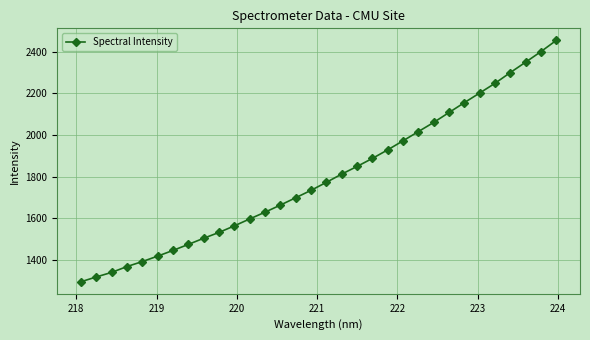

Is this an area chart (filled region under the line)?

No